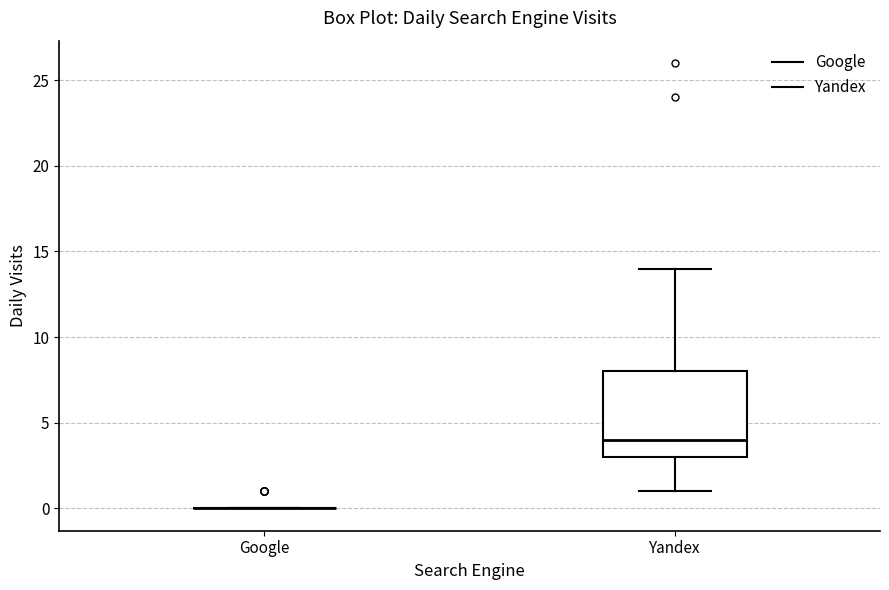

Reading left to right, transcribe this box plot: for each box, give where its median line is, the range the box spans, and where its two whiskers end, as read against the y-axis. The values are not printed on the chart, so give them approximately, as read against the axis.

Google: box collapsed to a line at 0, whiskers 0 to 0
Yandex: median 4, box 3 to 8, whiskers 1 to 14